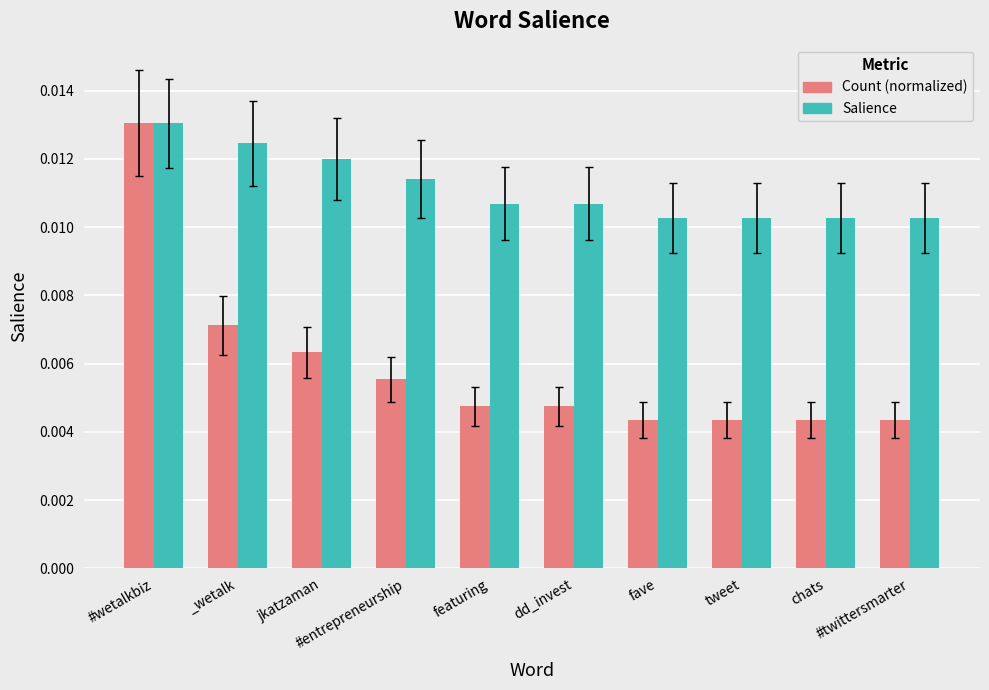

Which series has the widest spread of values?

Count (normalized)